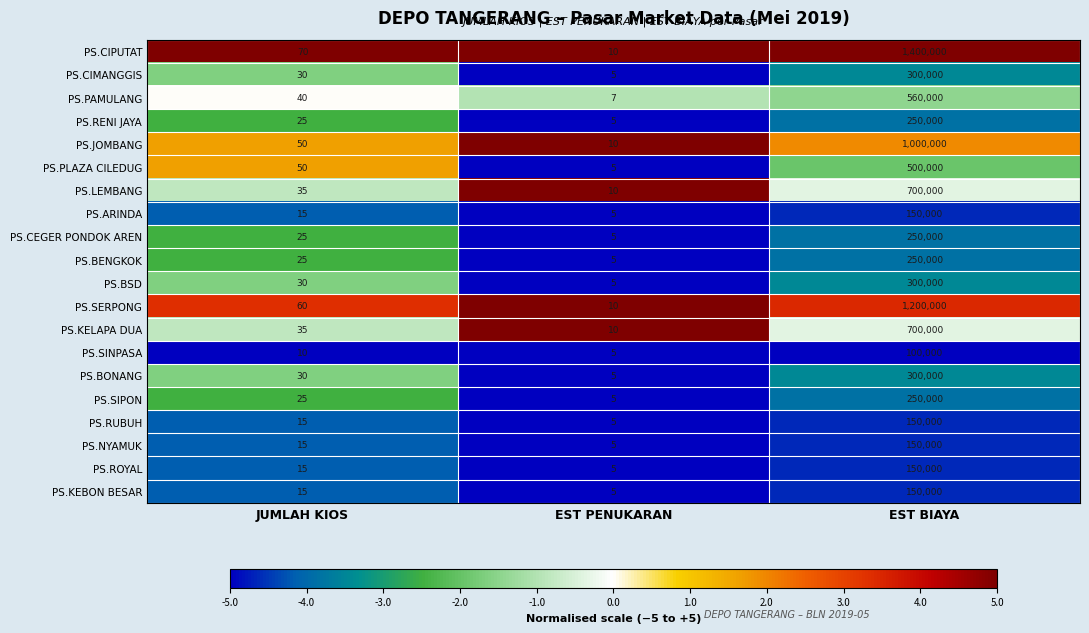

Is it true that PS.SIPON equals 25 at JUMLAH KIOS?

True